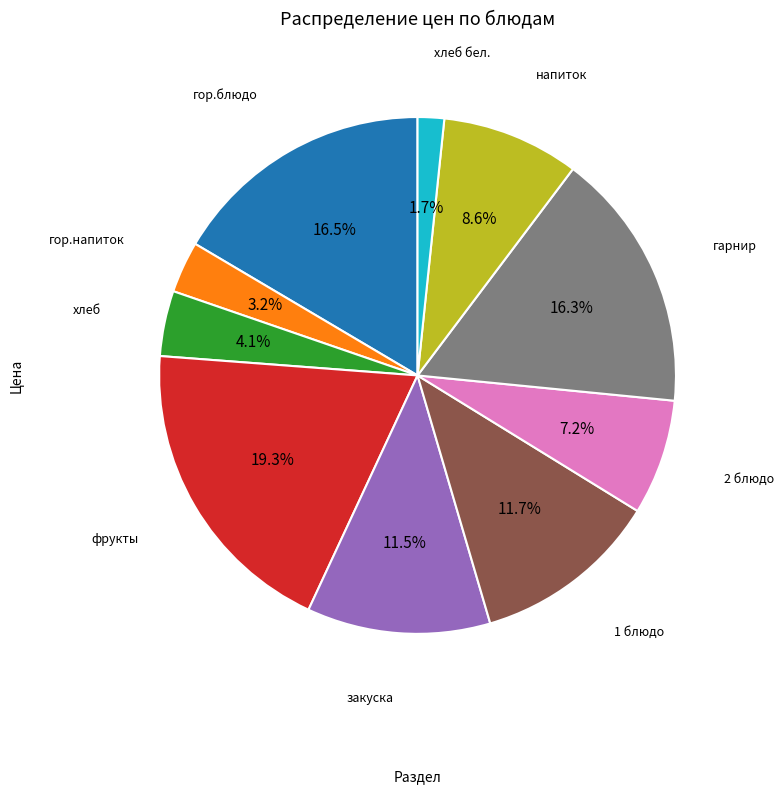

Count the number of slices in the pie.

10